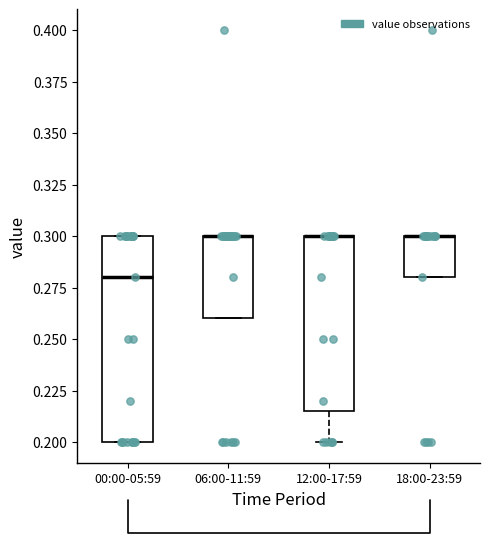

Reading left to right, transcribe this box plot: for each box, give where its median line is, the range the box spans, and where its two whiskers end, as read against the y-axis. The values are not printed on the chart, so give them approximately, as read against the axis.

00:00-05:59: median 0.280, box 0.200 to 0.300, whiskers 0.200 to 0.300
06:00-11:59: median 0.300 (drawn on the box's upper edge), box 0.260 to 0.300, whiskers 0.260 to 0.300
12:00-17:59: median 0.300 (drawn on the box's upper edge), box 0.215 to 0.300, whiskers 0.200 to 0.300
18:00-23:59: median 0.300 (drawn on the box's upper edge), box 0.280 to 0.300, whiskers 0.280 to 0.300